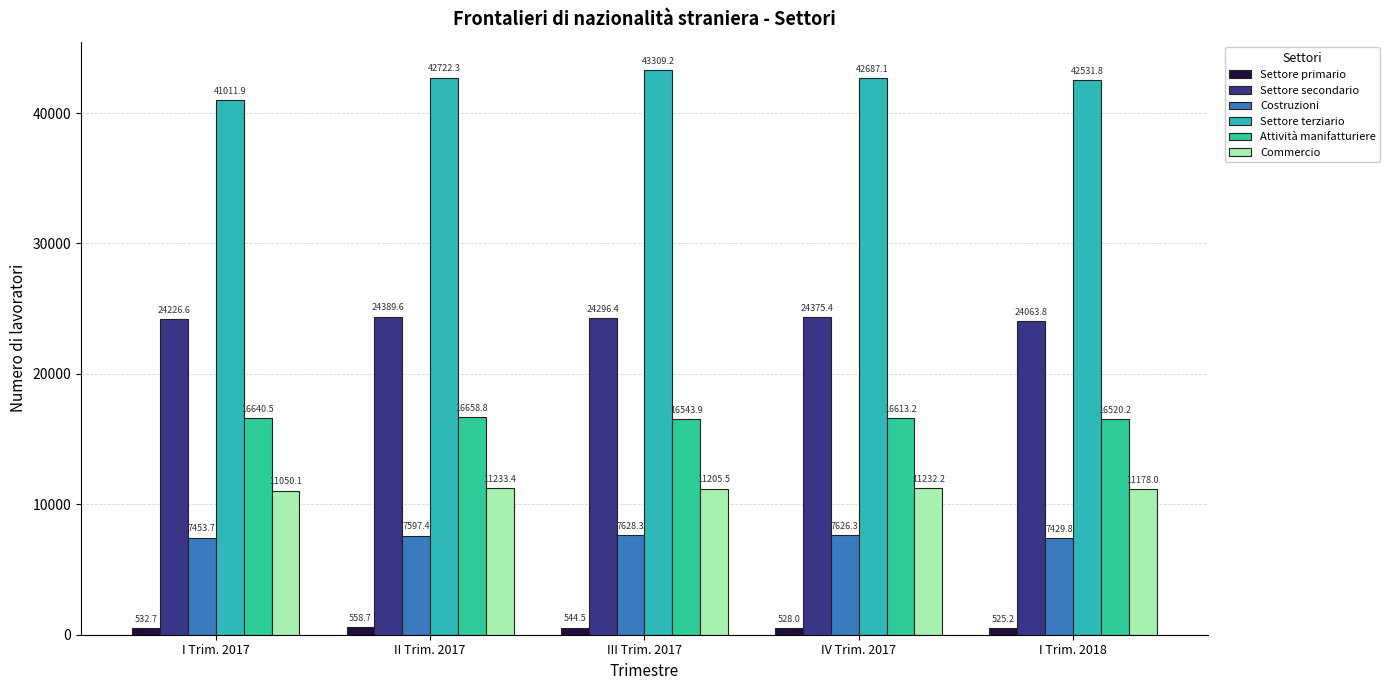

What is the label of the 4th bar from the left?

IV Trim. 2017